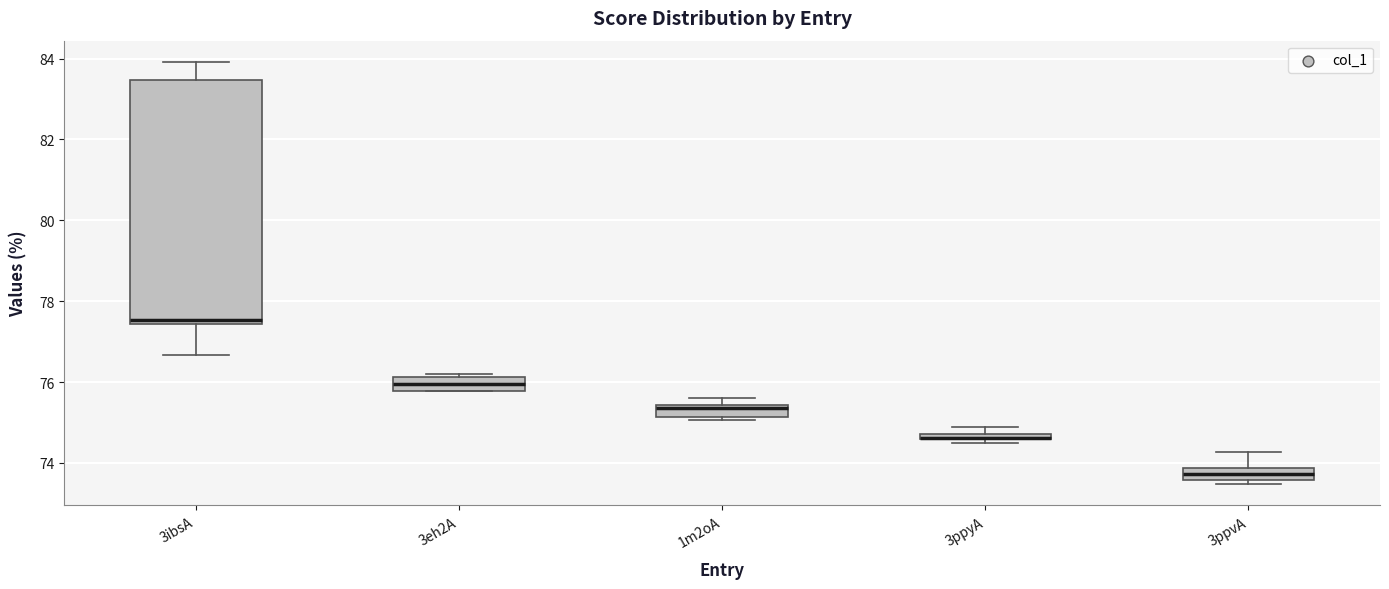

Where is the lower edge of the box for 3ppyA on the y-axis? The values are not printed on the chart, so give them approximately, as read against the axis.

74.6